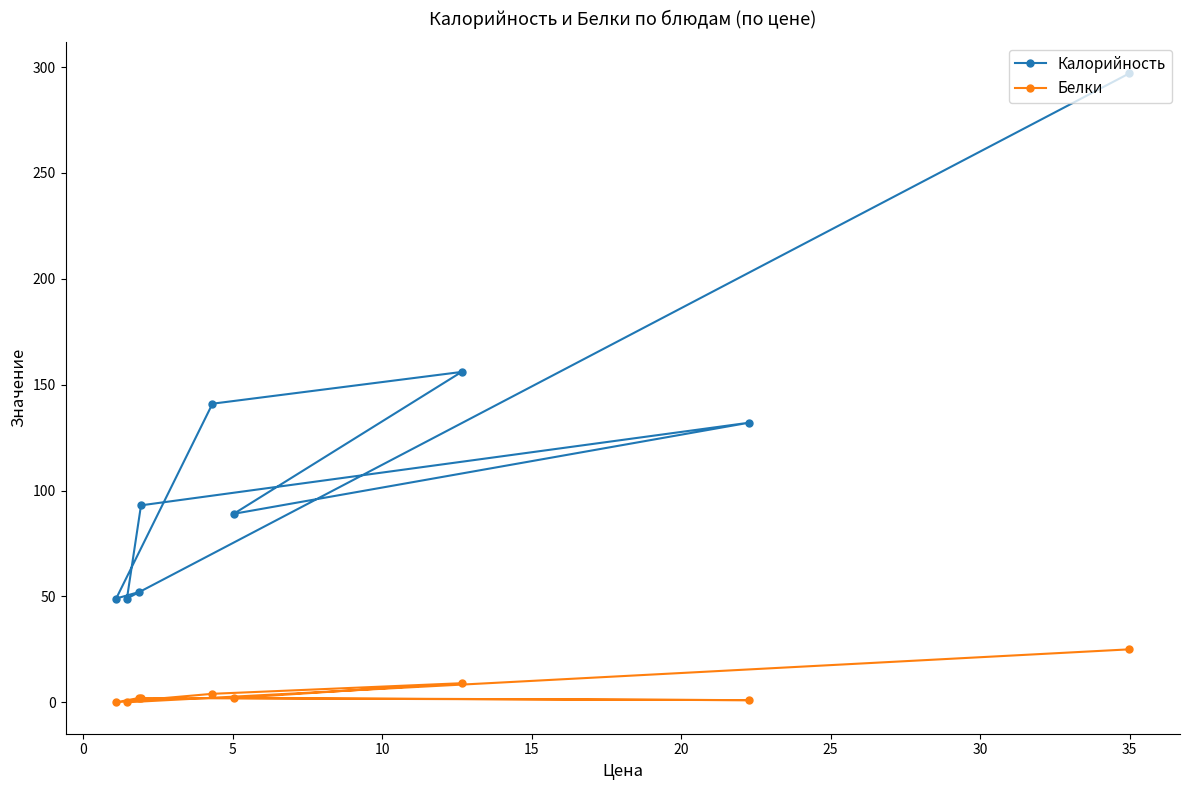

Which series has the widest spread of values?

Калорийность